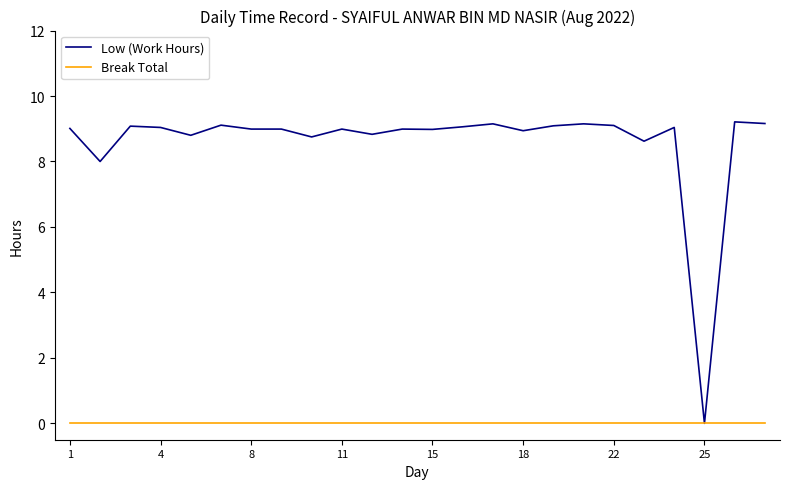

List the series in order of their peak value, lowest first.

Break Total, Low (Work Hours)